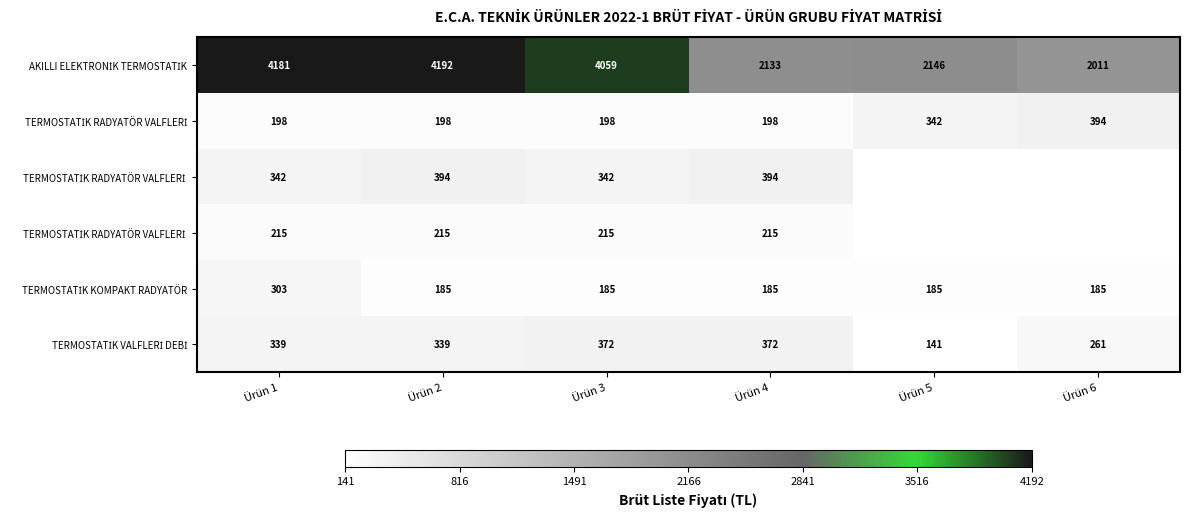

Which has a higher value, Ürün 1 or Ürün 4?

Ürün 1